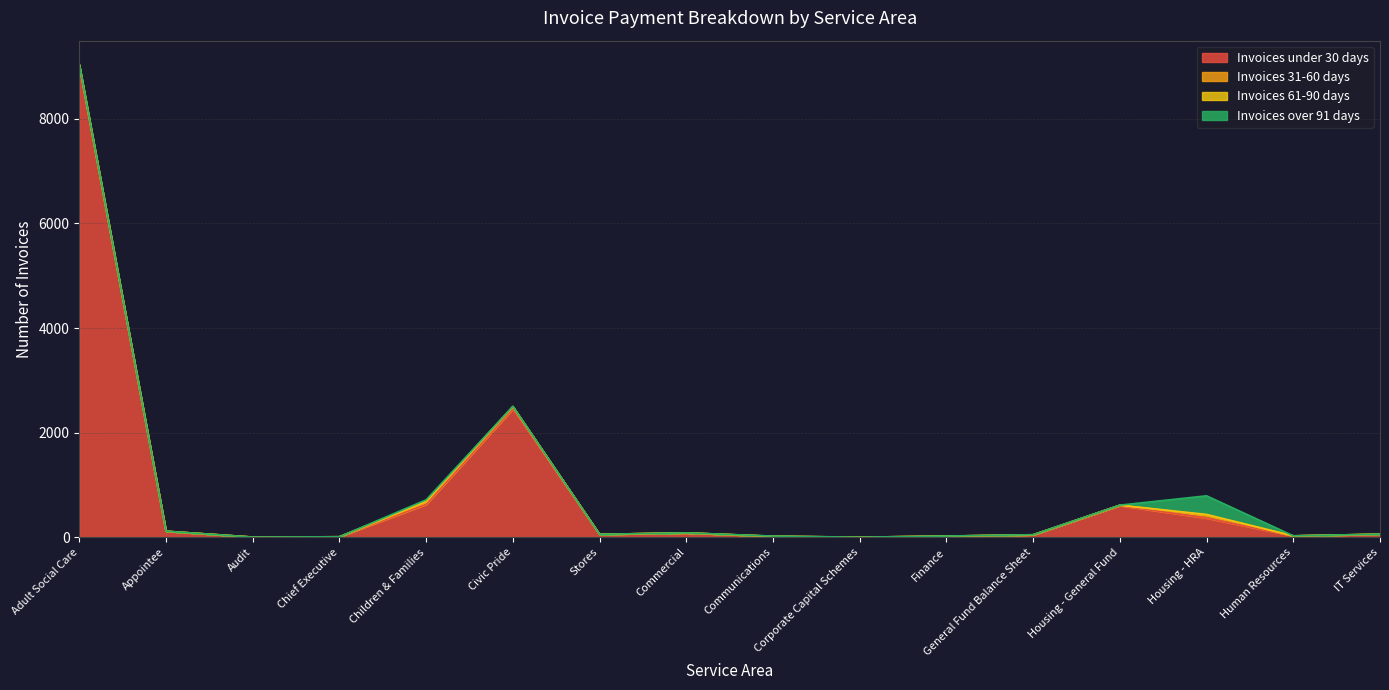

At which category is the sum across all series the highest?

Adult Social Care